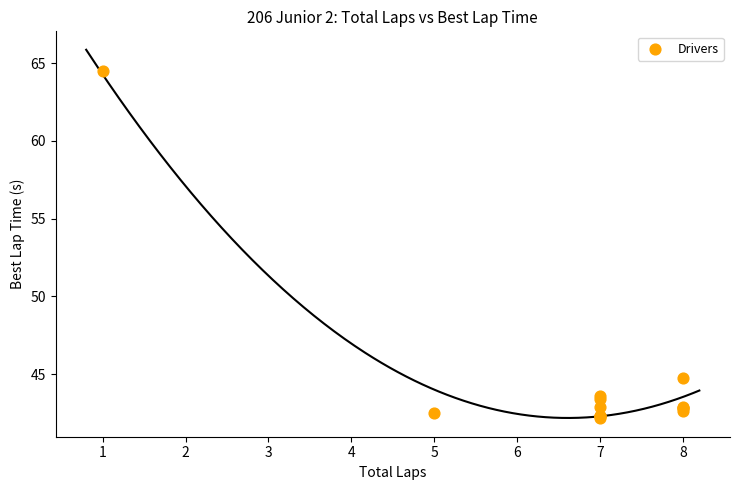

What Y value in the scatter plot is closest to 53?

44.8